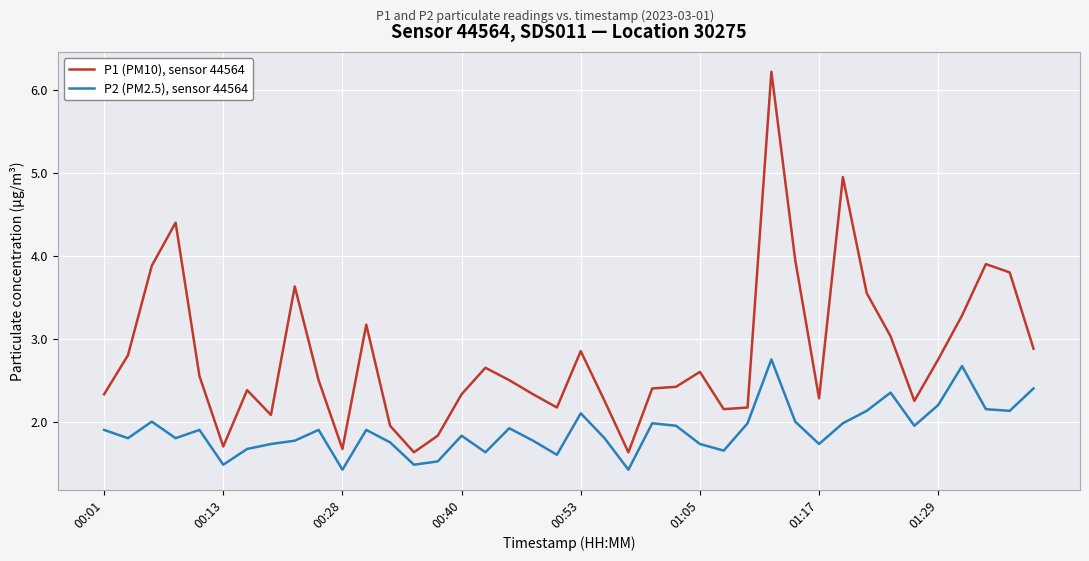

True or false: P1 (PM10), sensor 44564 and P2 (PM2.5), sensor 44564 cross at least once.

False